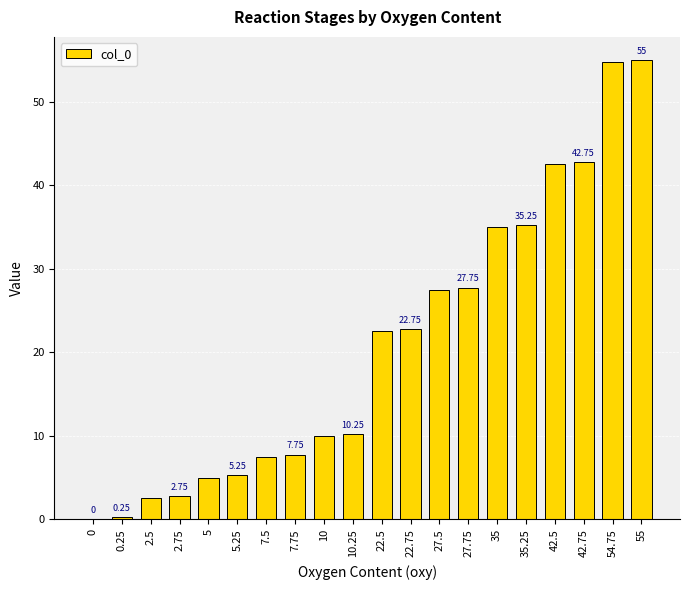

Approximately how many times larger is the value at 42.75 compared to 42.5?

1.0